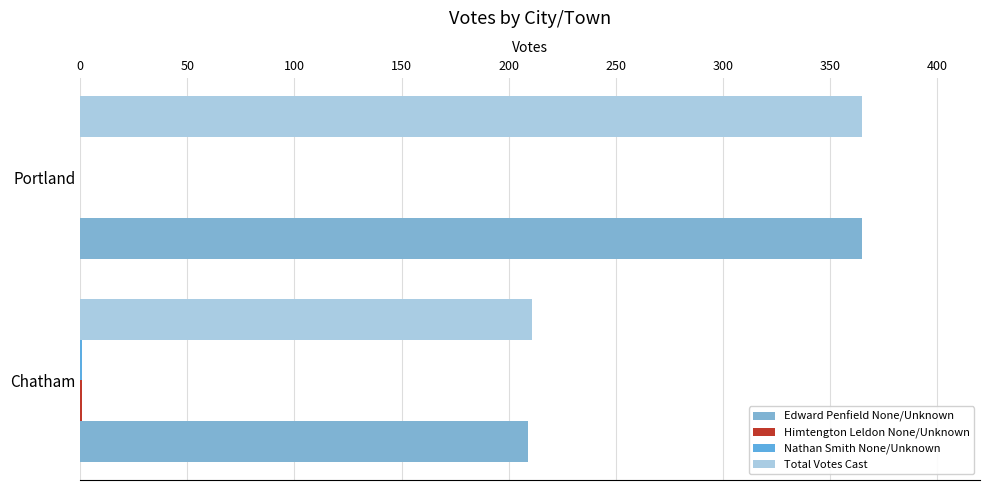

Which series has the widest spread of values?

Edward Penfield None/Unknown